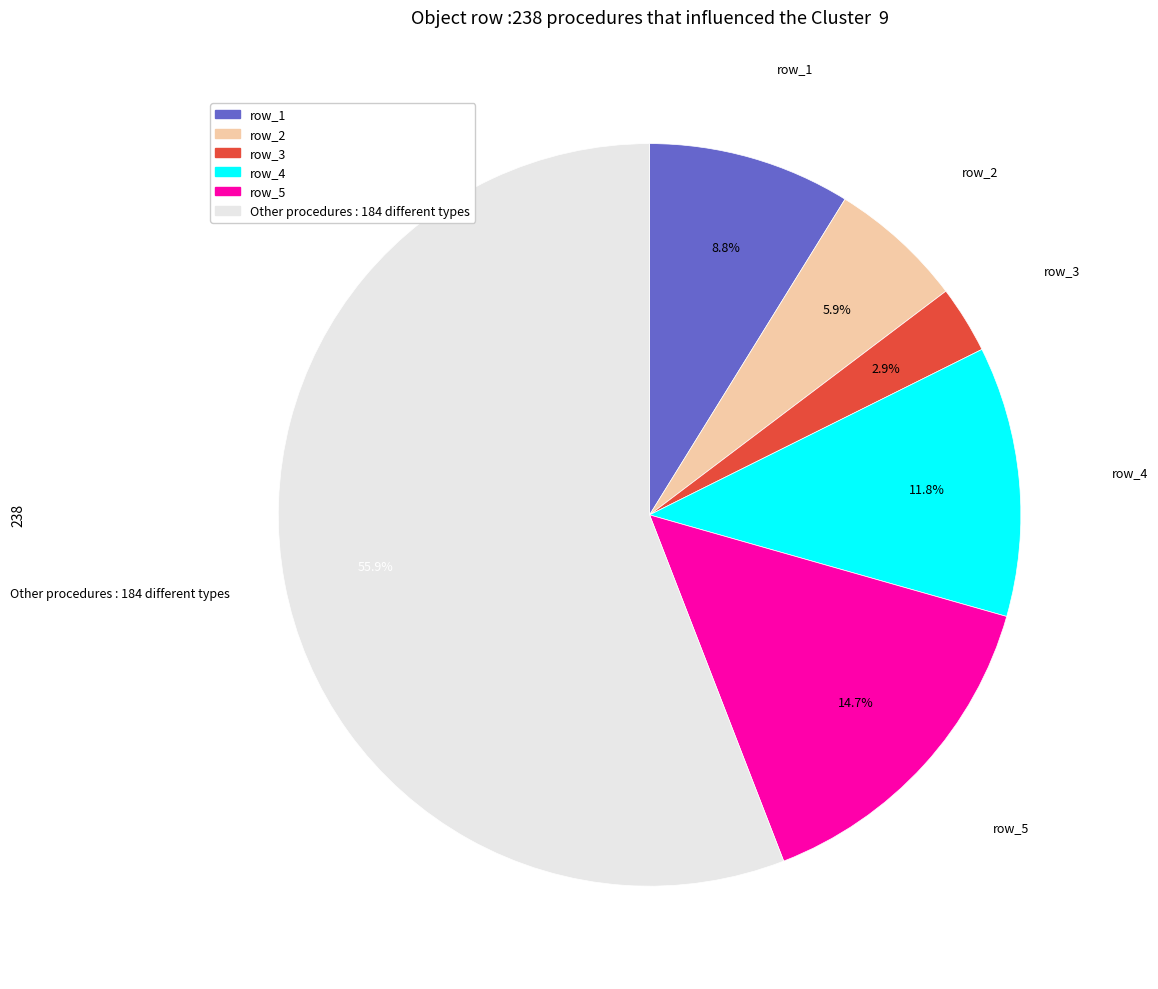

How many segments does this pie chart have?

6